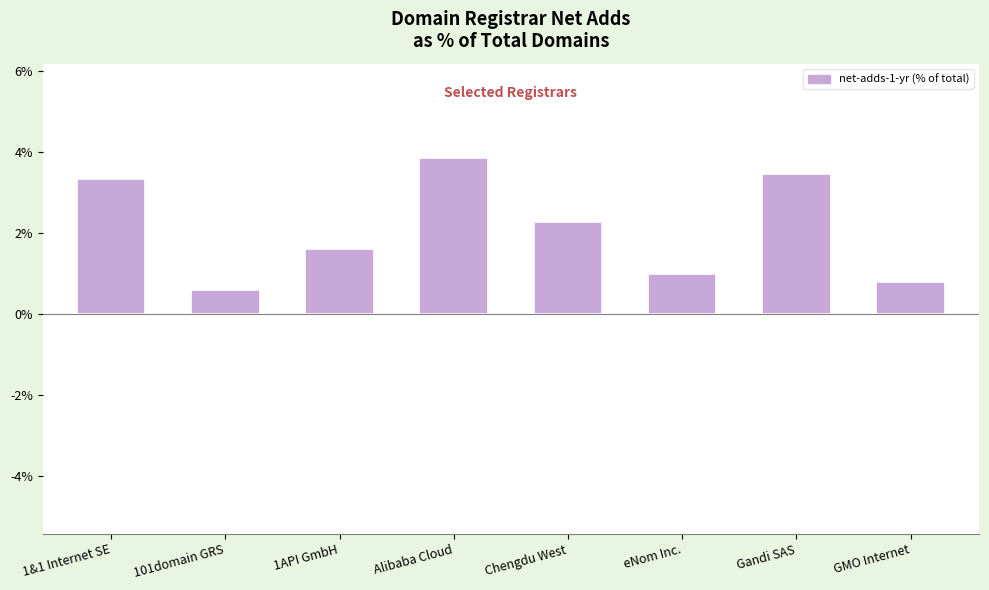

Which category has the lowest value across all series?

101domain GRS